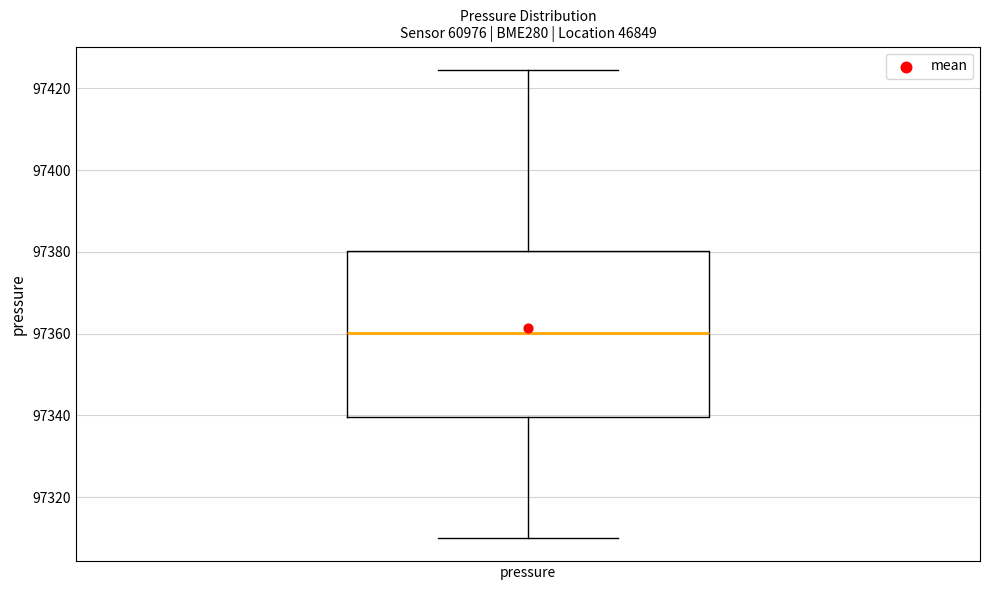

Read this box plot against the y-axis: the position of the median line, the range covered by the box, and the ends of both whiskers. The values are not printed on the chart, so give them approximately, as read against the axis.

median 97360, box 97340 to 97380, whiskers 97310 to 97424